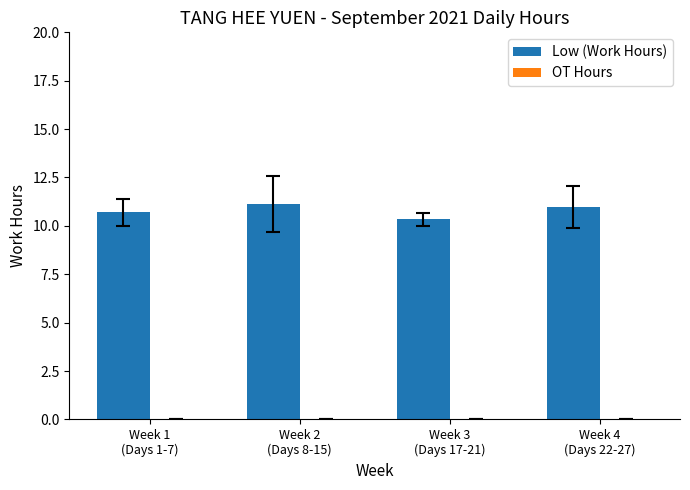

How many bars are there in total?

4